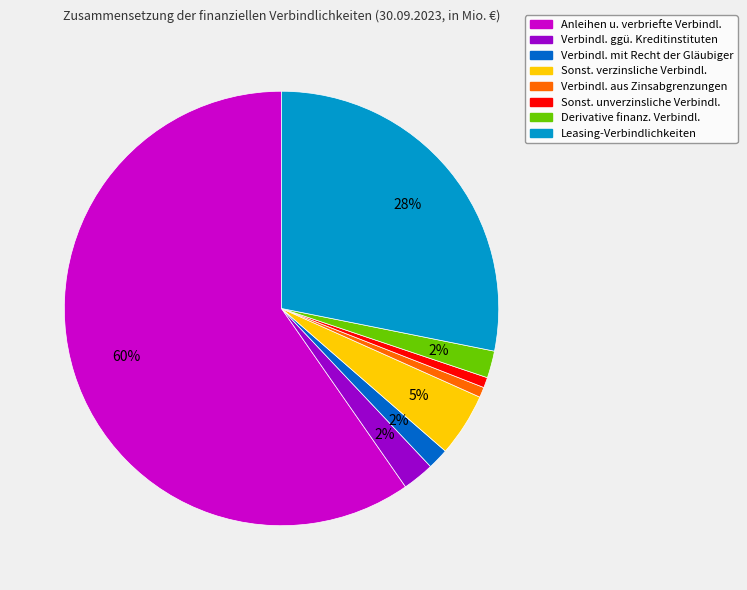

To the nearest percent, what is the average slice percentage?

12%